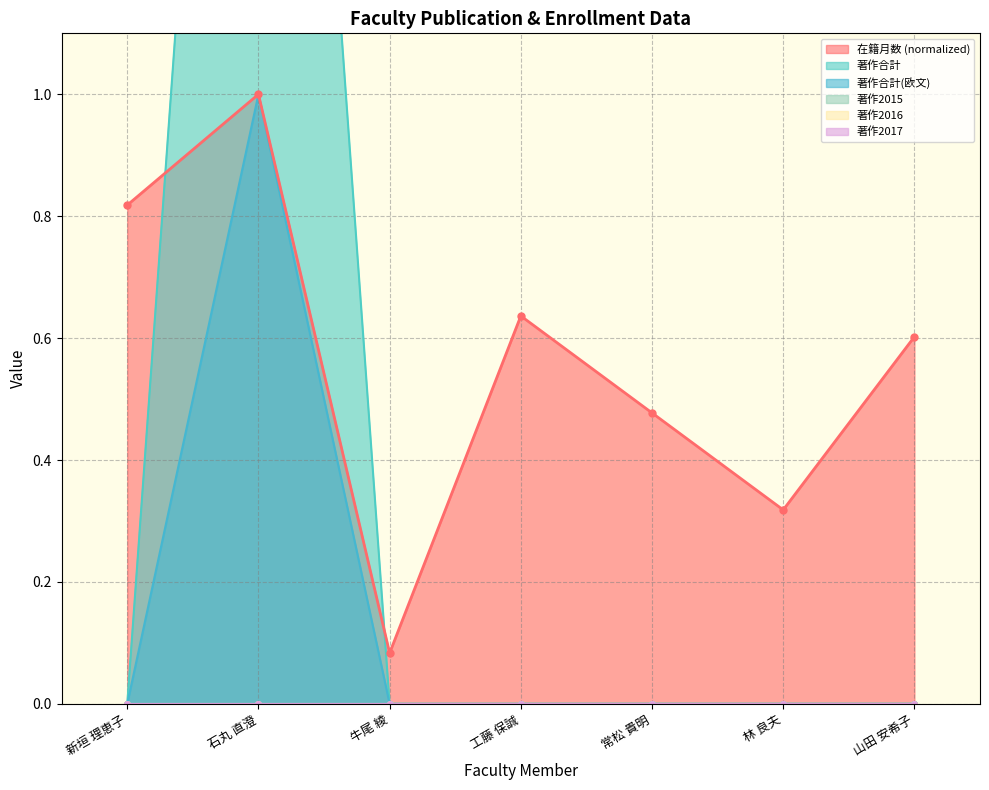

In 在籍月数, how many points are lower than both neighbors (excluding endpoints)?

2